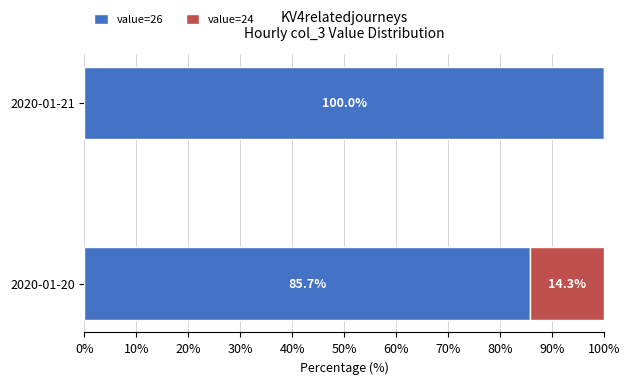

What are all the series names shown in the legend?

value=26, value=24